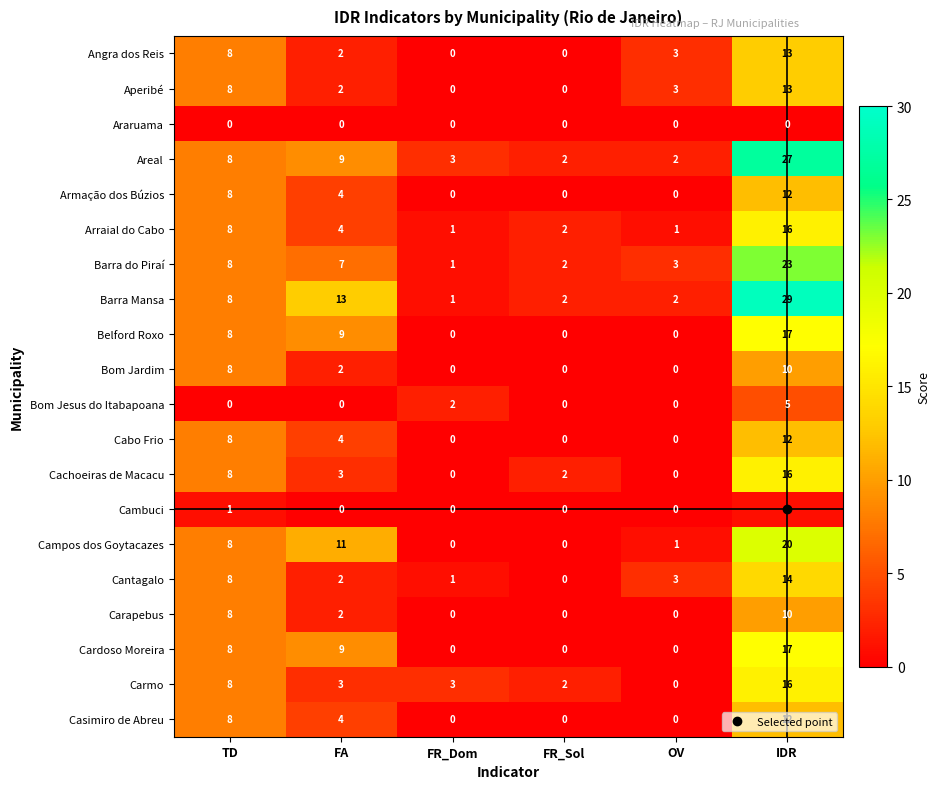

What is the spread (max minus min) of values at FR_Dom?

3